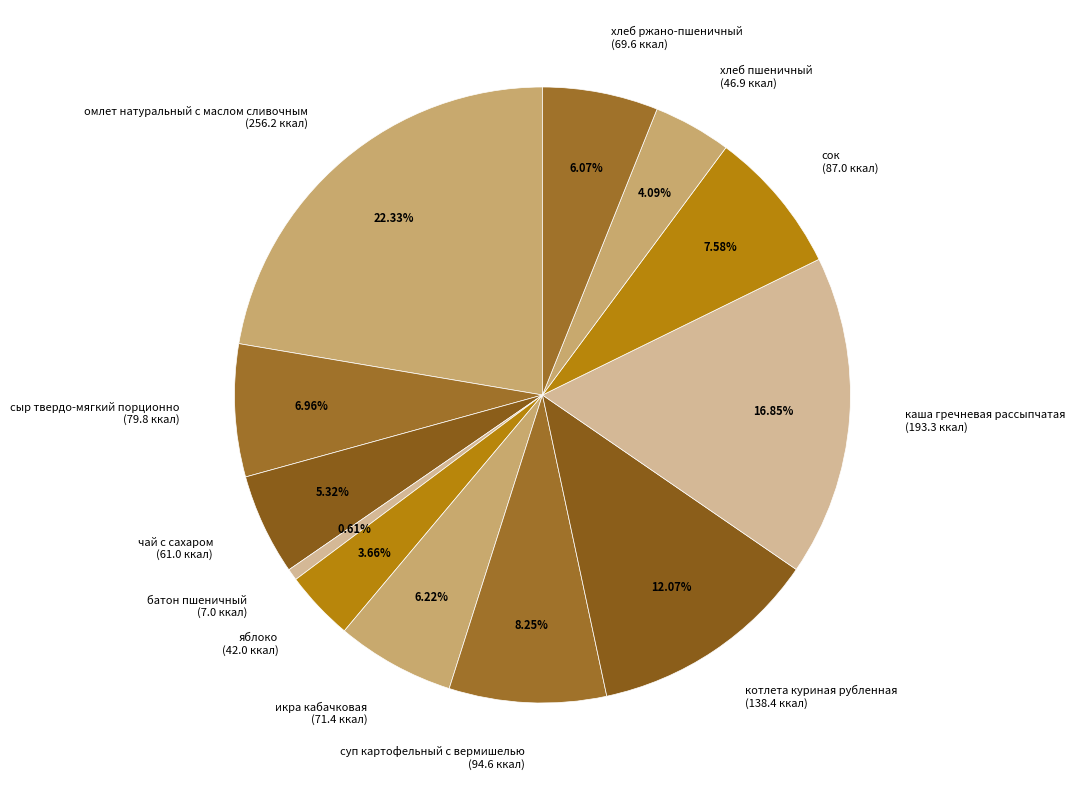

Is the sum of хлеб пшеничный and сыр твердо-мягкий порционно greater than half?

No